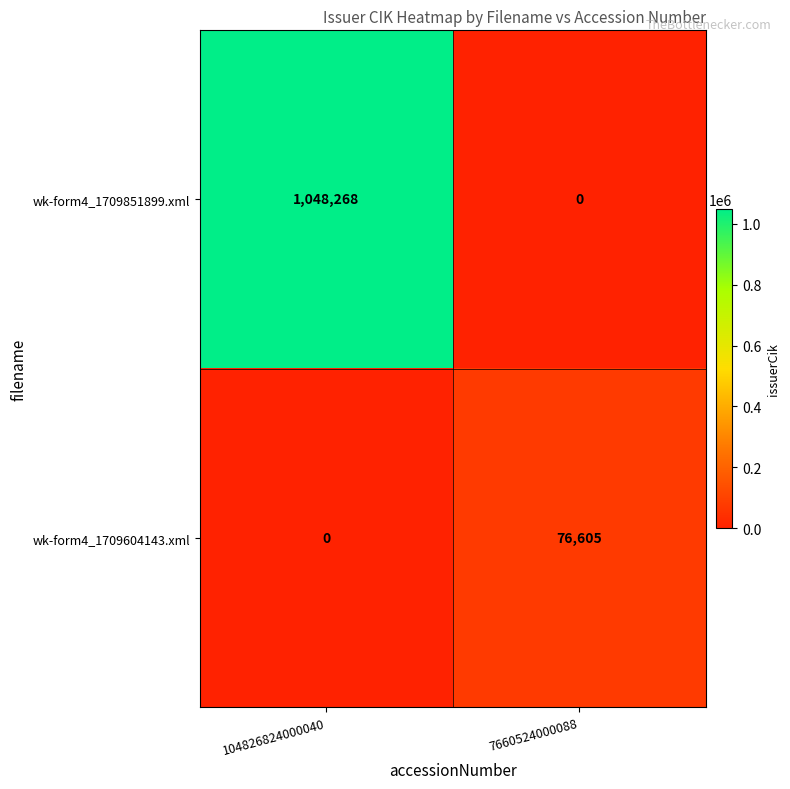

Reading left to right, extract all data points from this chart.

wk-form4_1709851899.xml: 1048268	0
wk-form4_1709604143.xml: 0	76605